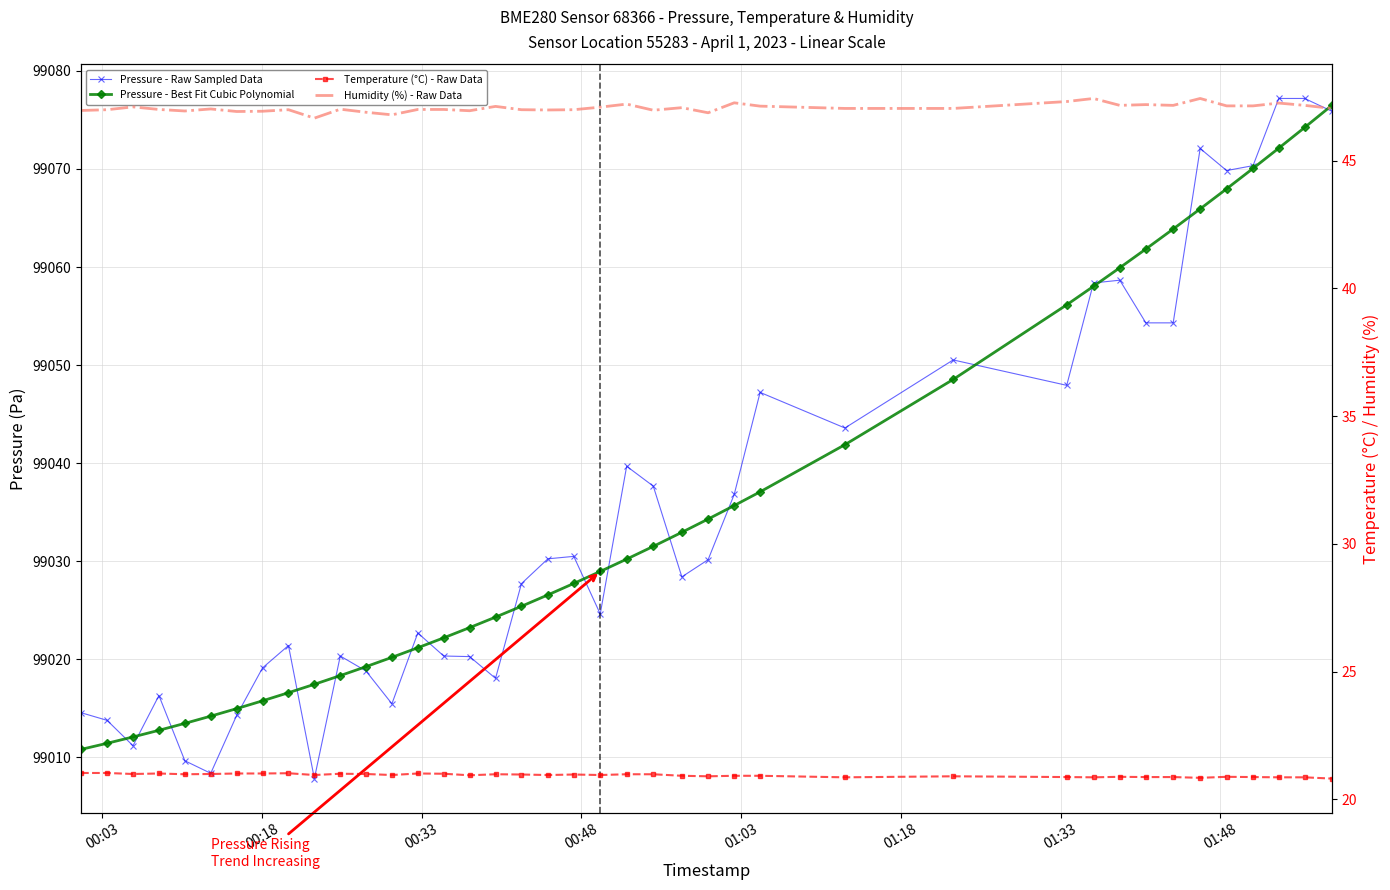

Which series has the largest total across all categories?

Pressure - Raw Sampled Data